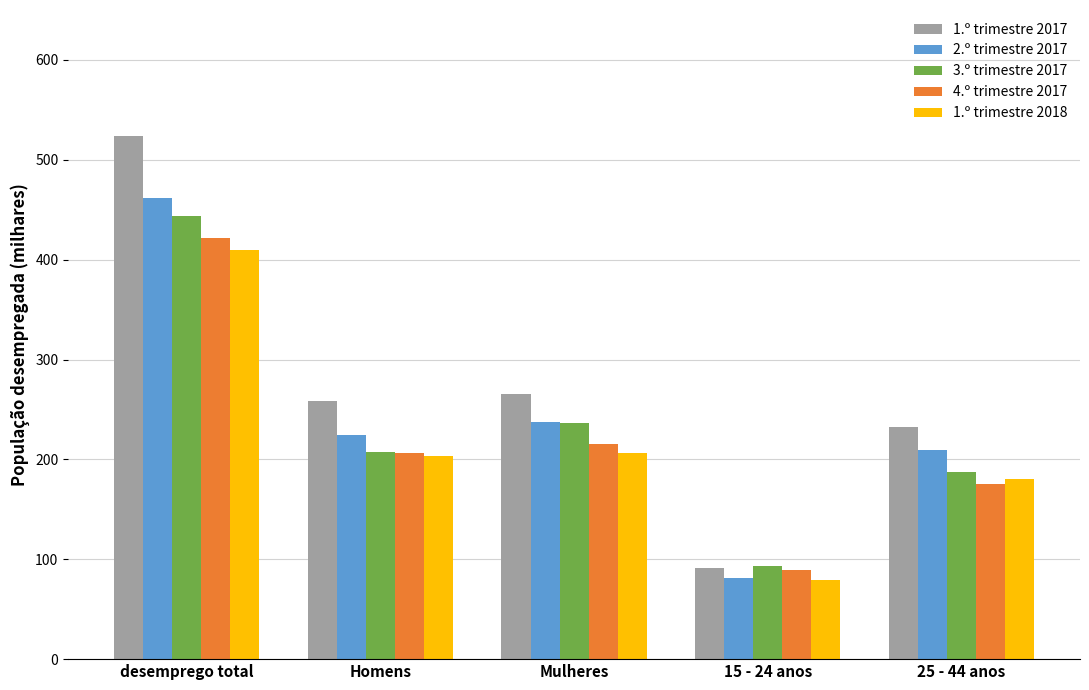

What is the label of the 3rd bar from the right?

Mulheres